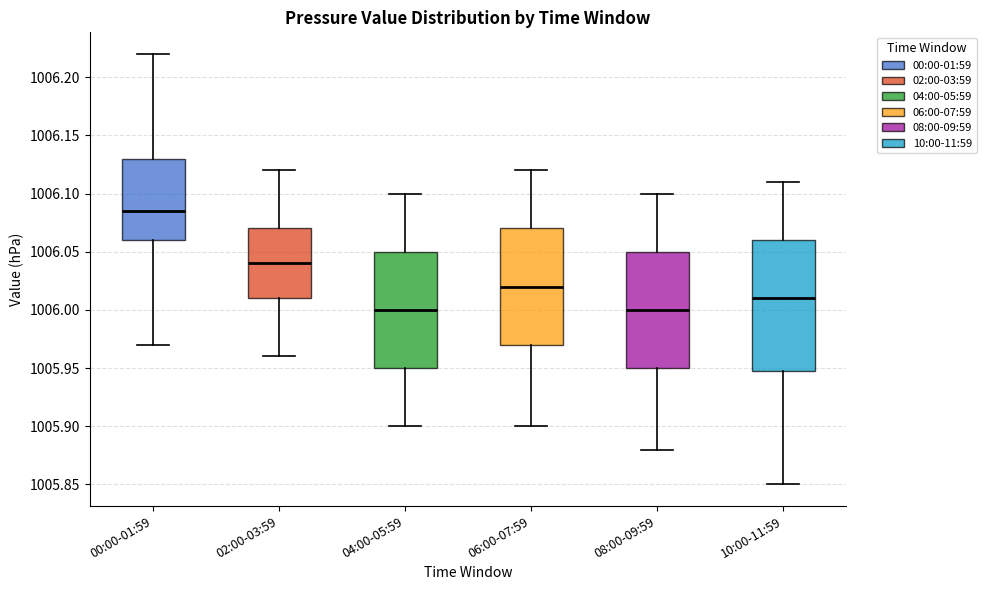

Reading left to right, transcribe this box plot: for each box, give where its median line is, the range the box spans, and where its two whiskers end, as read against the y-axis. The values are not printed on the chart, so give them approximately, as read against the axis.

00:00-01:59: median 1006.085, box 1006.060 to 1006.130, whiskers 1005.970 to 1006.220
02:00-03:59: median 1006.040, box 1006.010 to 1006.070, whiskers 1005.960 to 1006.120
04:00-05:59: median 1006.000, box 1005.950 to 1006.050, whiskers 1005.900 to 1006.100
06:00-07:59: median 1006.020, box 1005.970 to 1006.070, whiskers 1005.900 to 1006.120
08:00-09:59: median 1006.000, box 1005.950 to 1006.050, whiskers 1005.880 to 1006.100
10:00-11:59: median 1006.010, box 1005.950 to 1006.060, whiskers 1005.850 to 1006.110